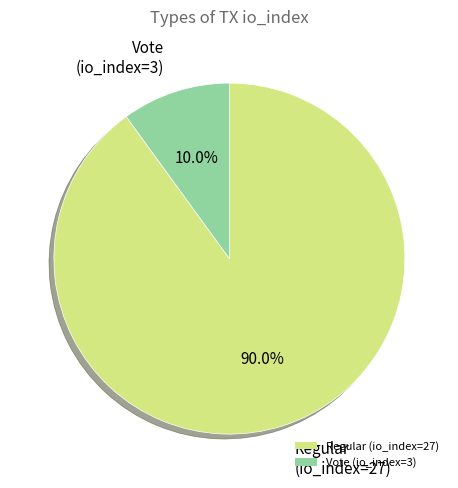

What is the largest slice in the pie chart?

Regular (io_index=27)